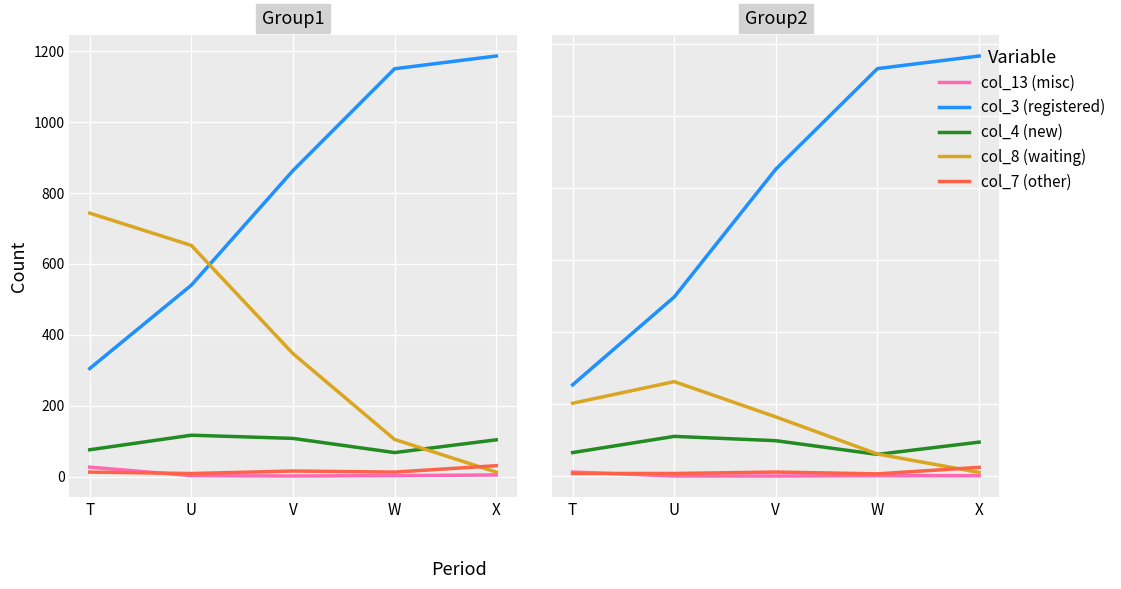

Count the number of categories in the chart.

5